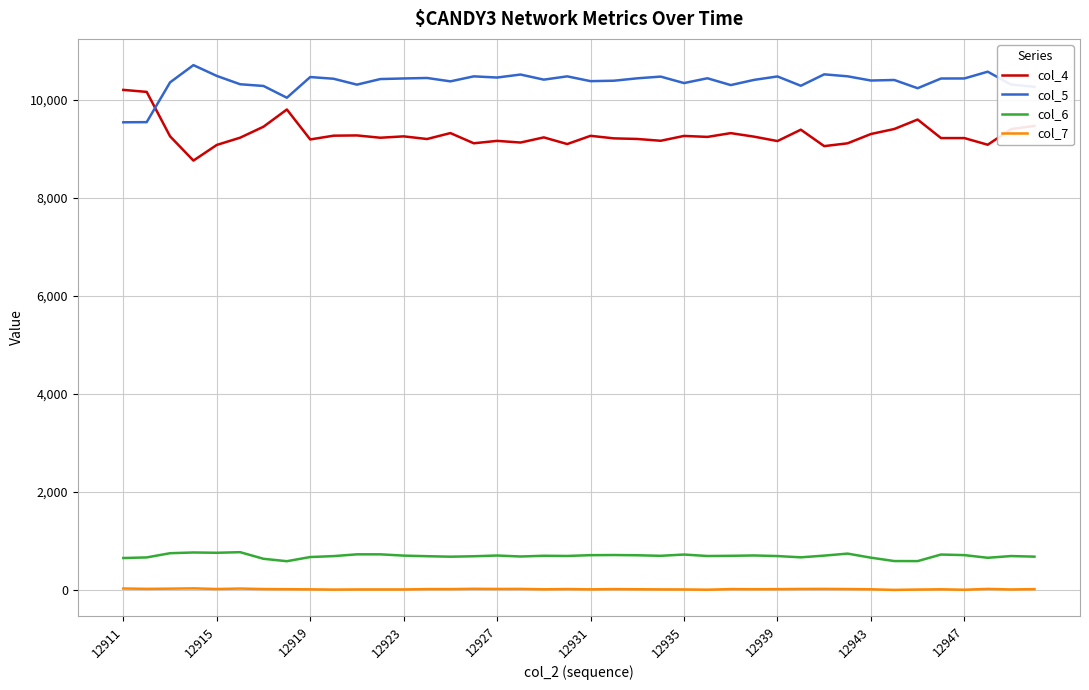

List the series in order of their peak value, highest first.

col_5, col_4, col_6, col_7